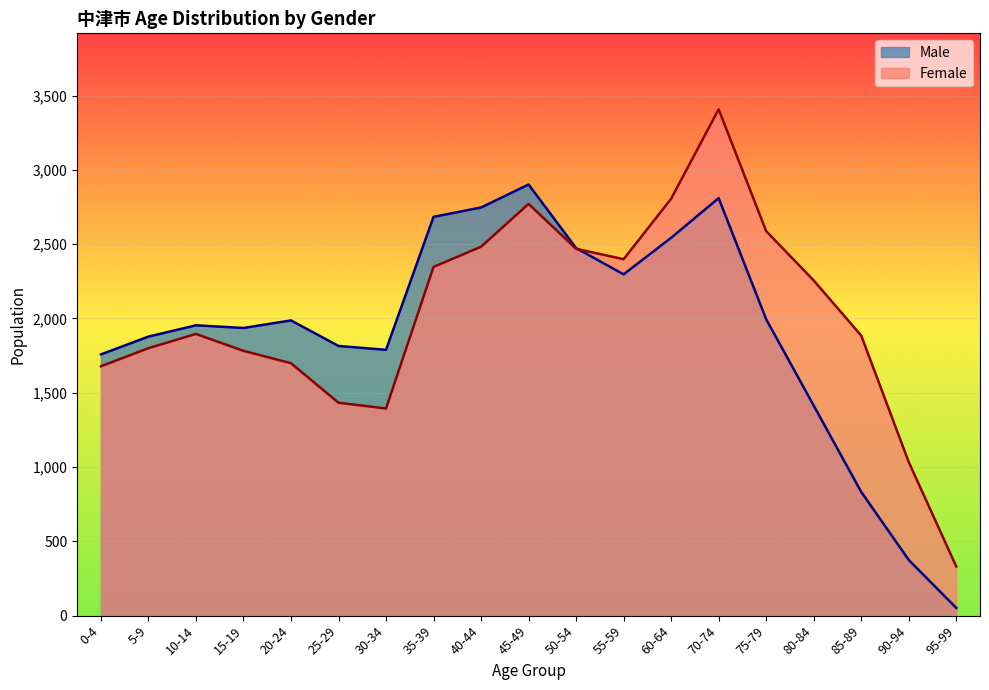

Which series changed the most between 25-29 and 55-59?

Female